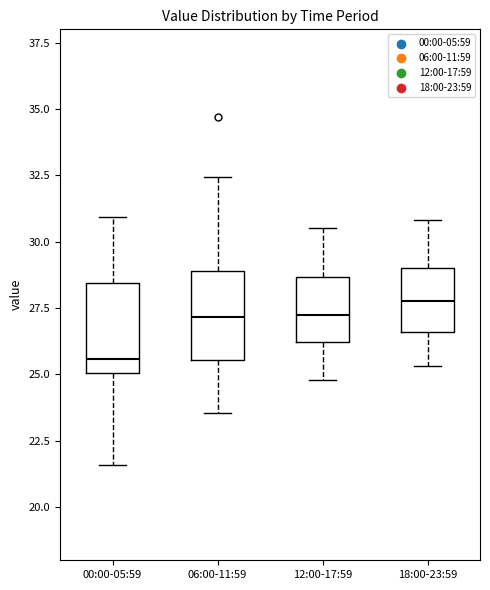

Which box's median line is the highest?

18:00-23:59